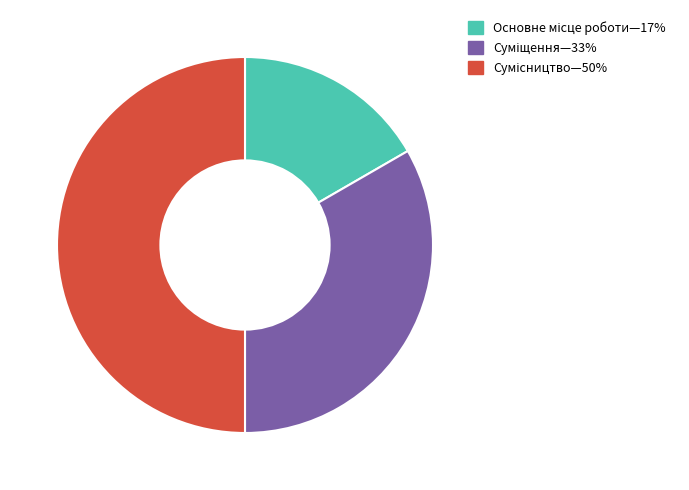

Is there a majority slice in this chart?

No